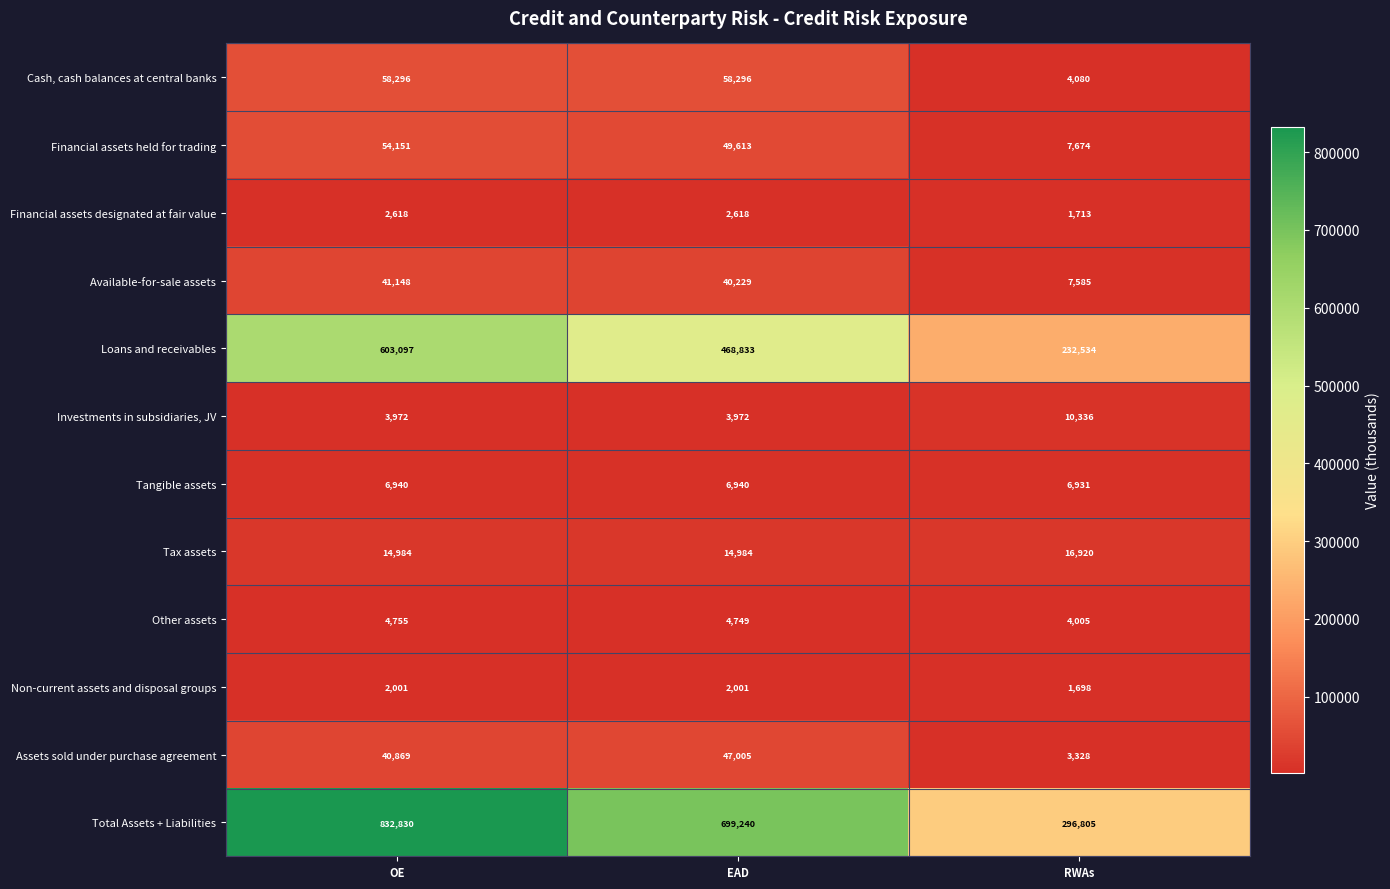

Which category has the lowest value in the Other assets series?

RWAs